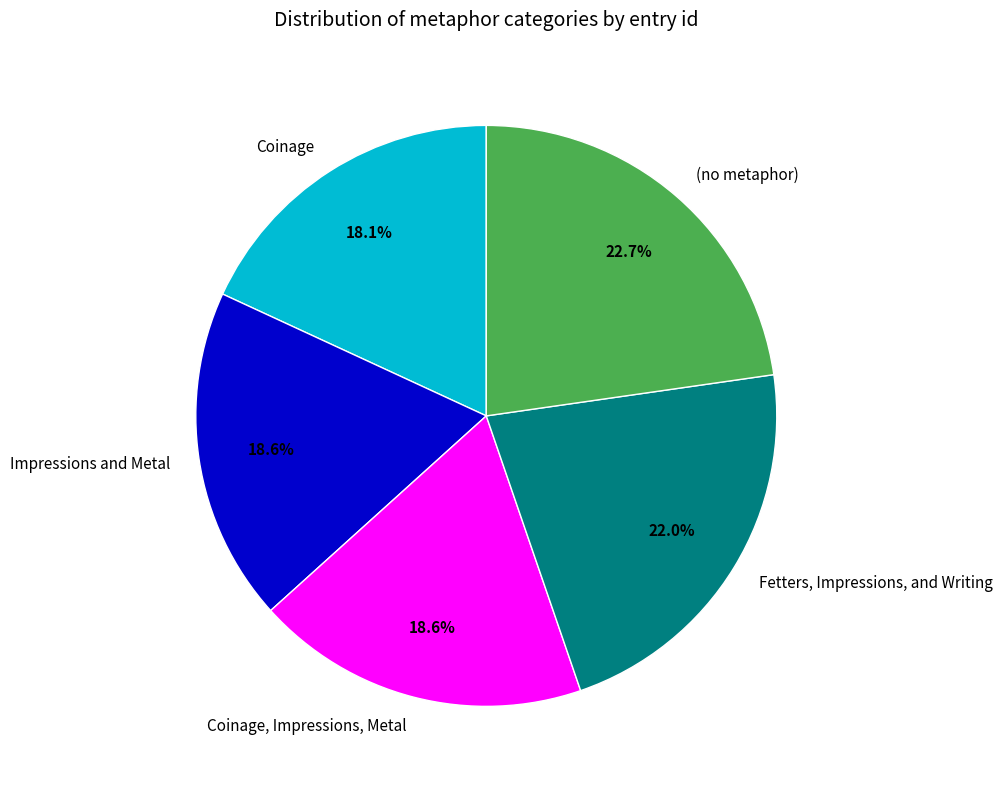

What percentage is NOT represented by Fetters, Impressions, and Writing?

78.0%